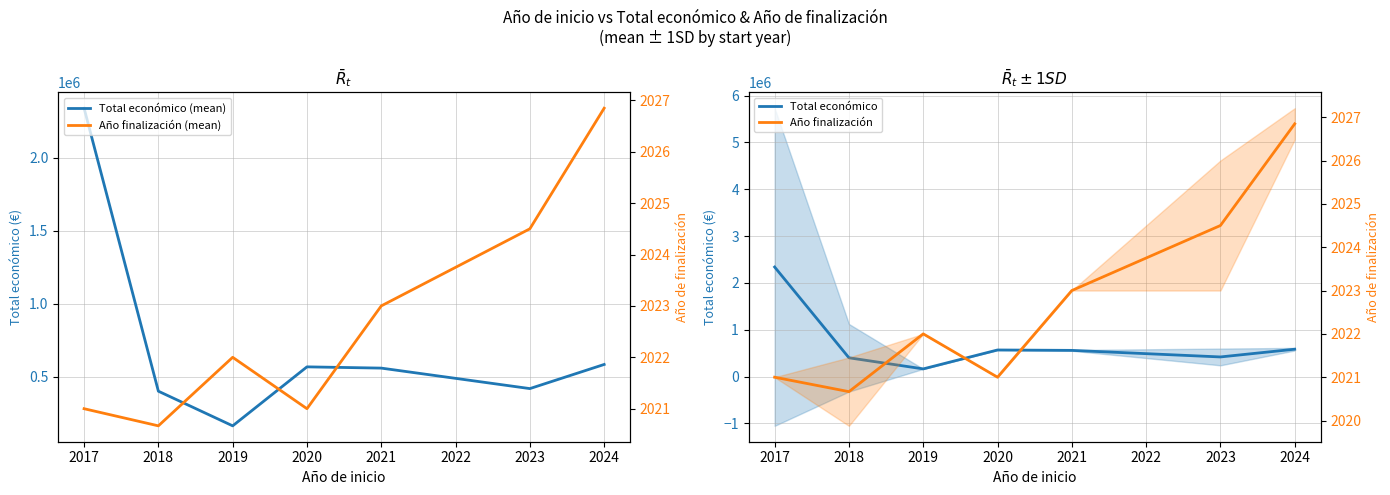

The Año finalización (mean) series shows 3081.7 at 2018. True or false?

False